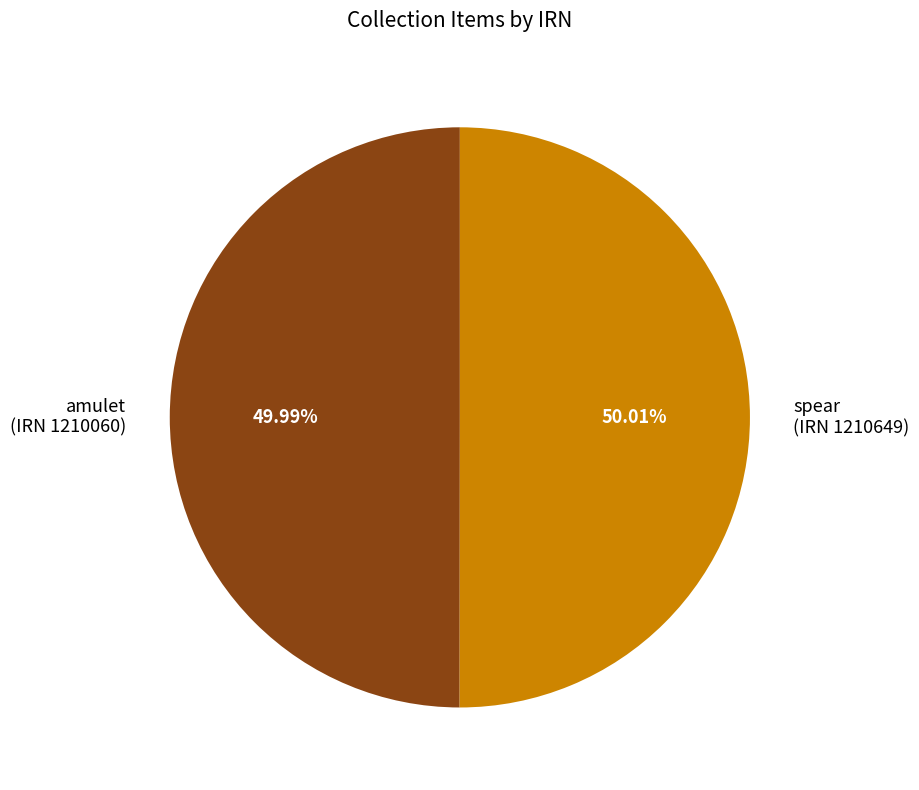

Count the number of slices in the pie.

2